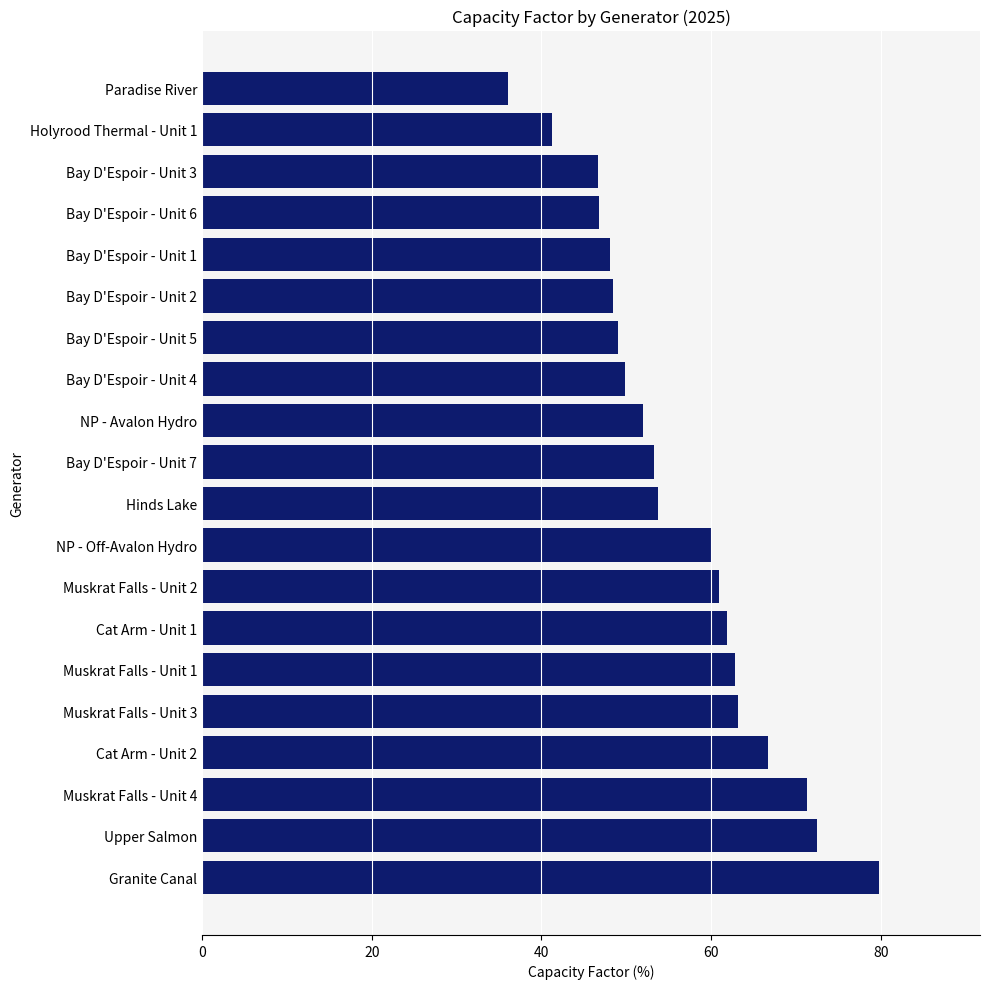

At which category does the chart reach its peak across all series?

Granite Canal